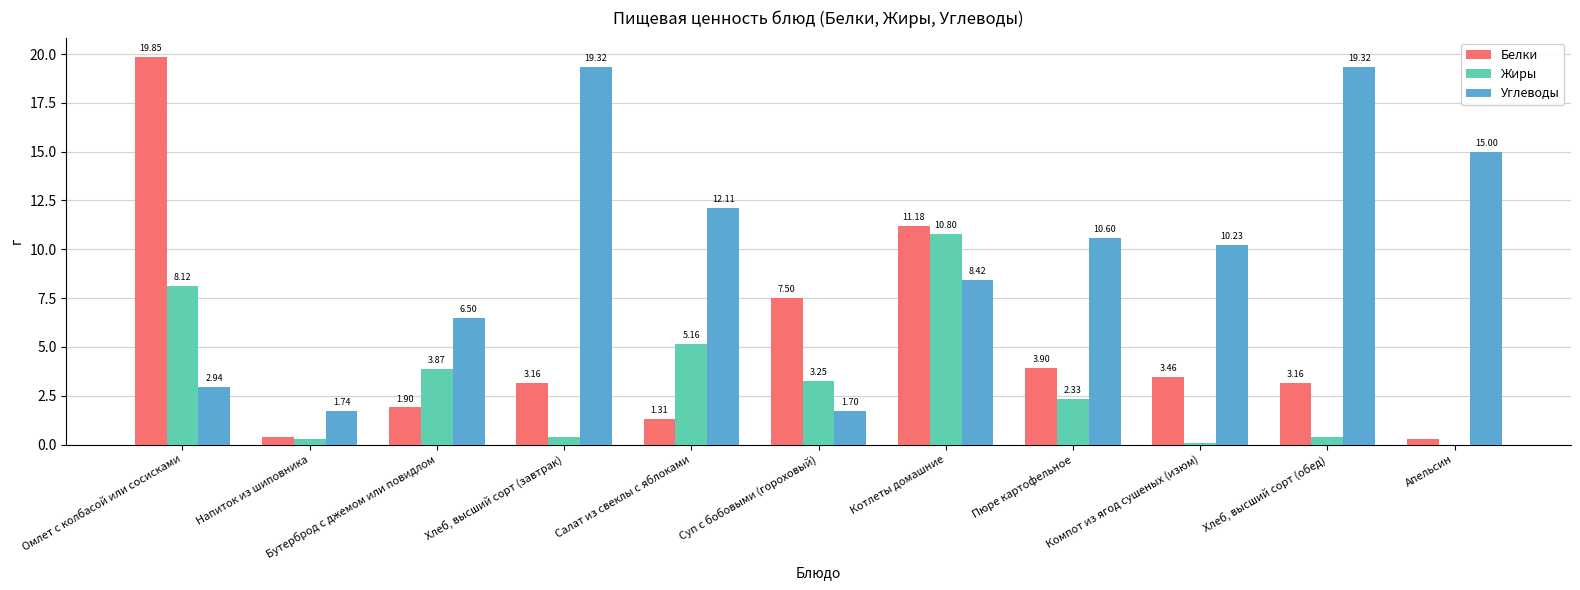

What is the sum of the Жиры values at Омлет с колбасой или сосисками and Бутерброд с джемом или повидлом?

12.0